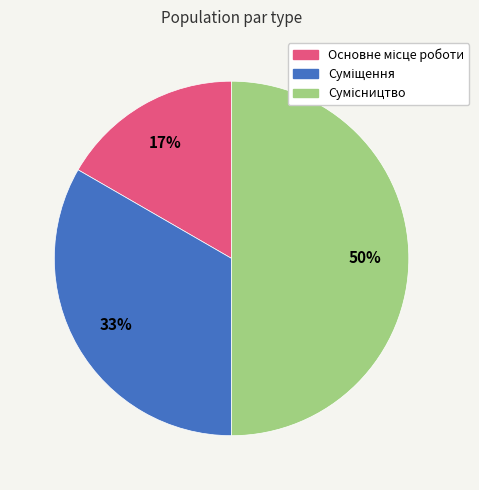

To the nearest percent, what is the difference between the largest and smallest slice percentages?

33%